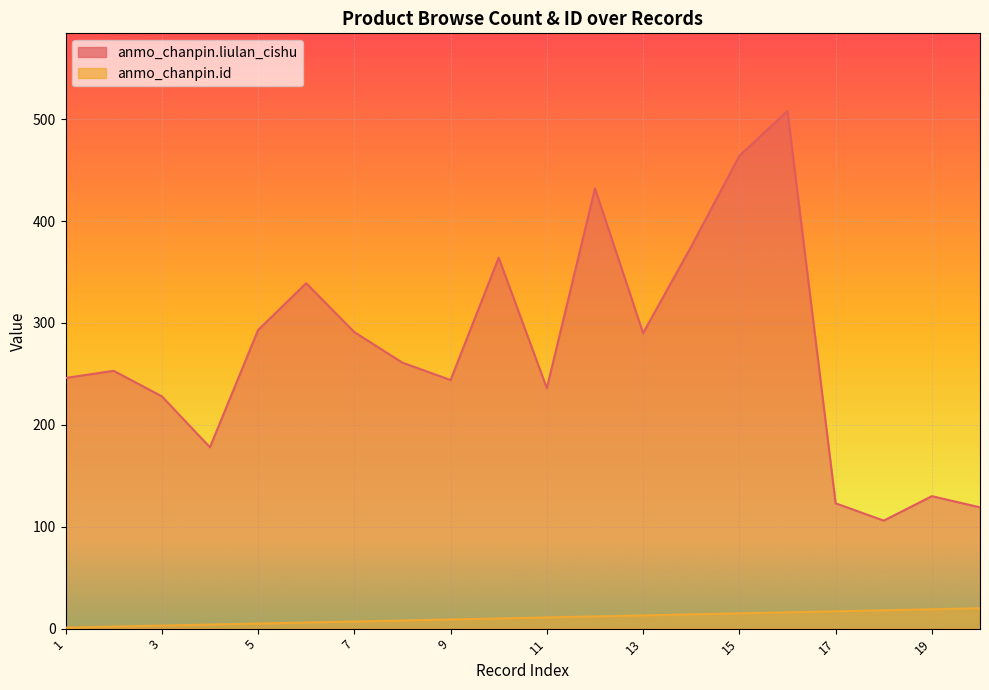

What is the difference between the second highest and minimum values in the anmo_chanpin.liulan_cishu series?

358